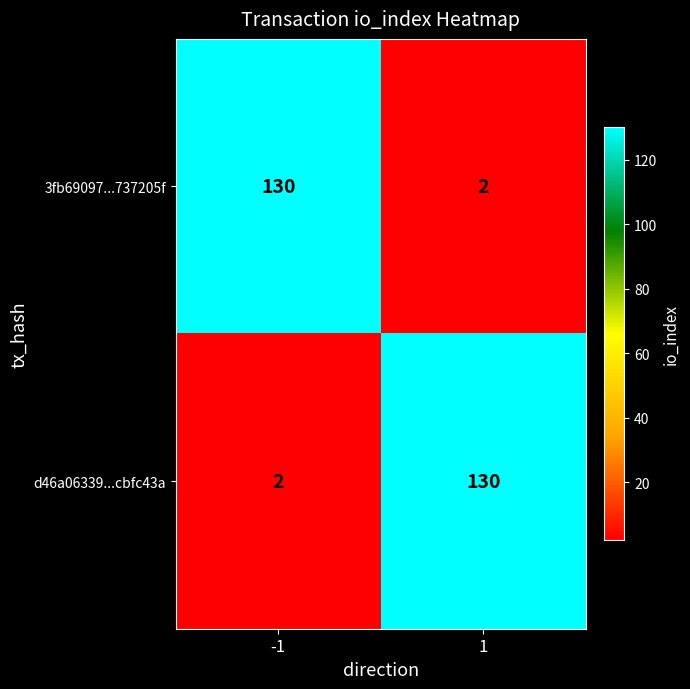

How many categories are shown in the chart?

2